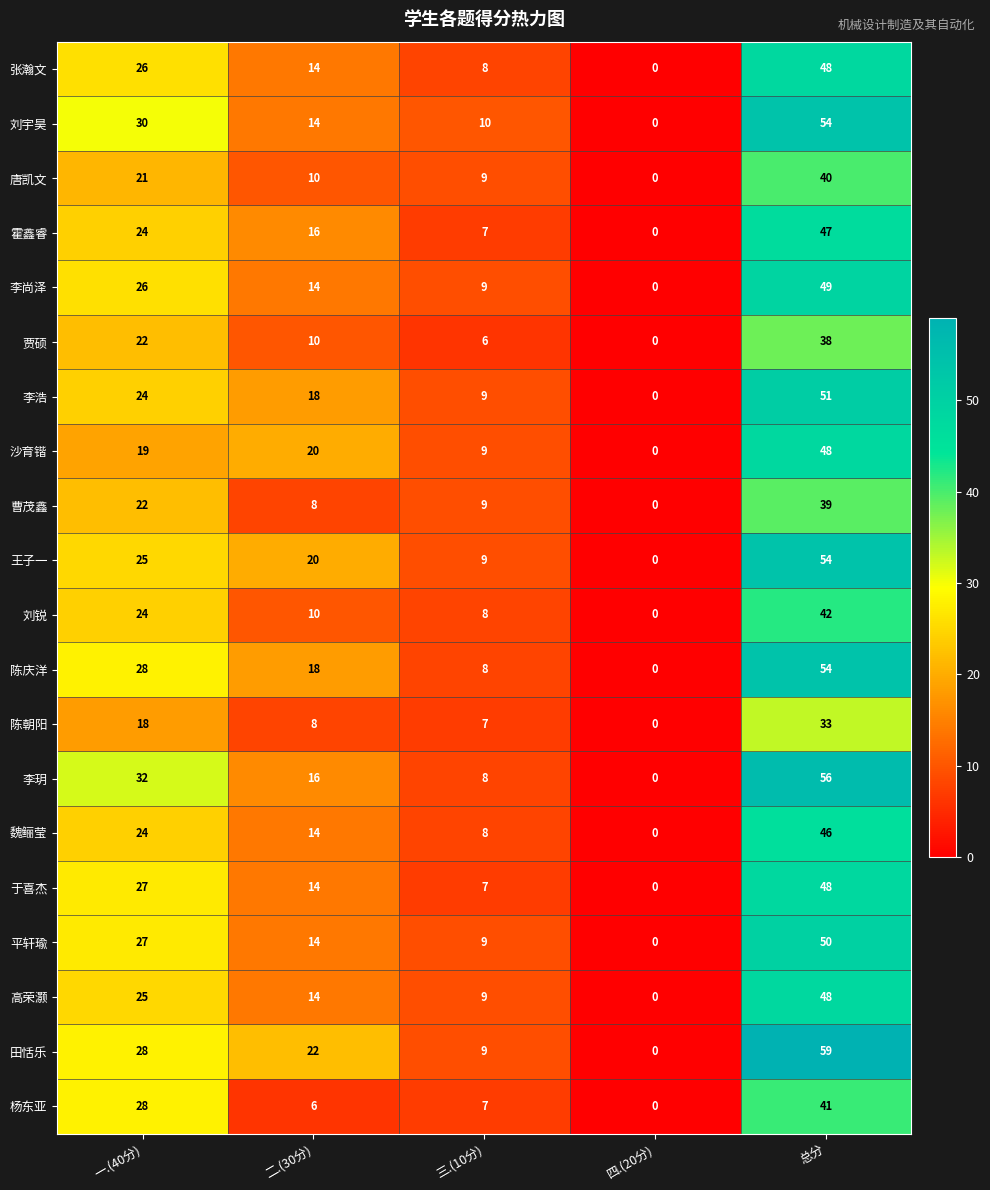

How many distinct data groups are displayed?

20